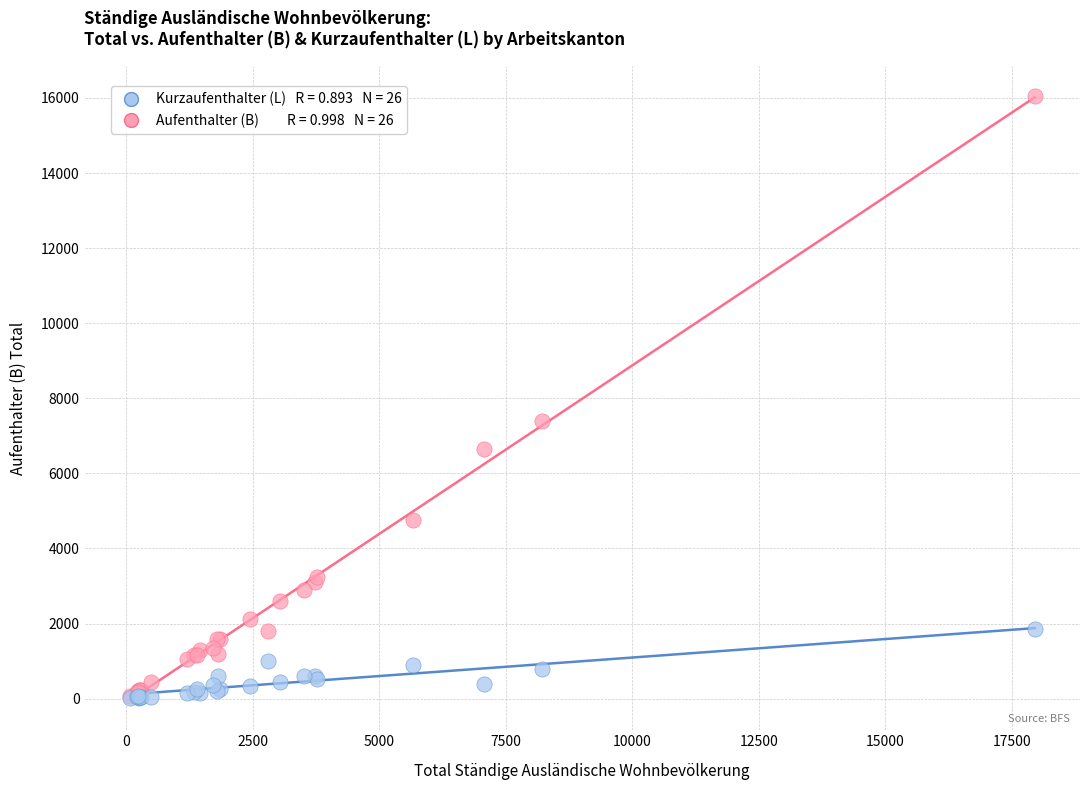

Across all series, what Y value is closest to 8027?

7395